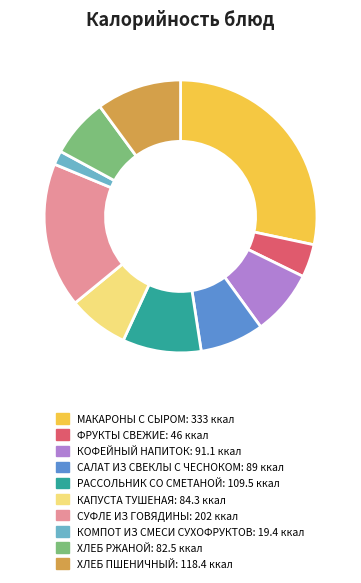

The КОФЕЙНЫЙ НАПИТОК slice represents 8% of the pie. True or false?

True